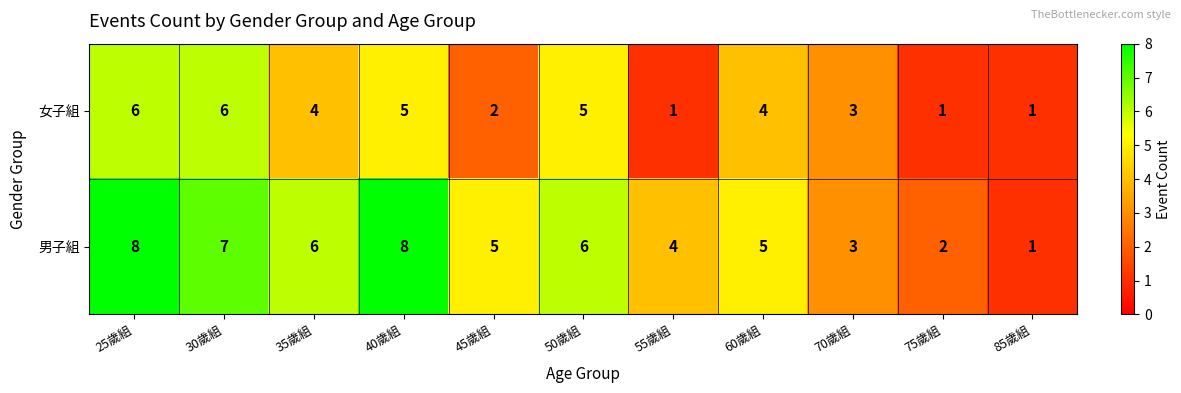

Reading left to right, what are all the values shown in this chart?

女子組: 25歲組=6	30歲組=6	35歲組=4	40歲組=5	45歲組=2	50歲組=5	55歲組=1	60歲組=4	70歲組=3	75歲組=1	85歲組=1
男子組: 25歲組=8	30歲組=7	35歲組=6	40歲組=8	45歲組=5	50歲組=6	55歲組=4	60歲組=5	70歲組=3	75歲組=2	85歲組=1